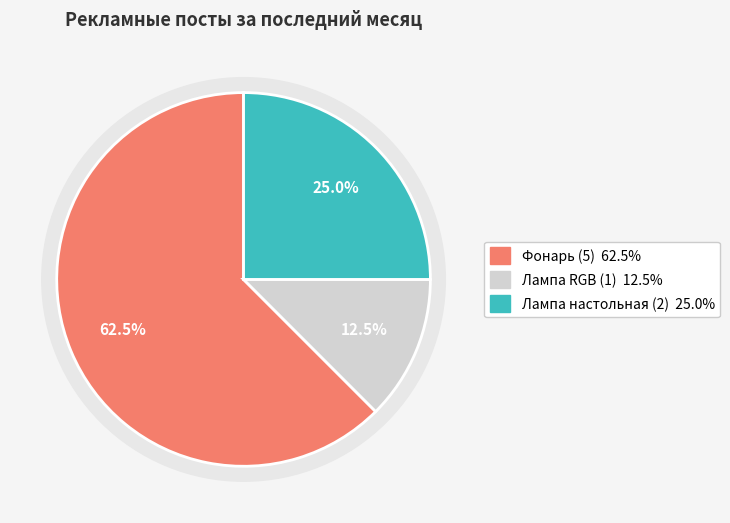

The Лампа настольная slice represents 25% of the pie. True or false?

True